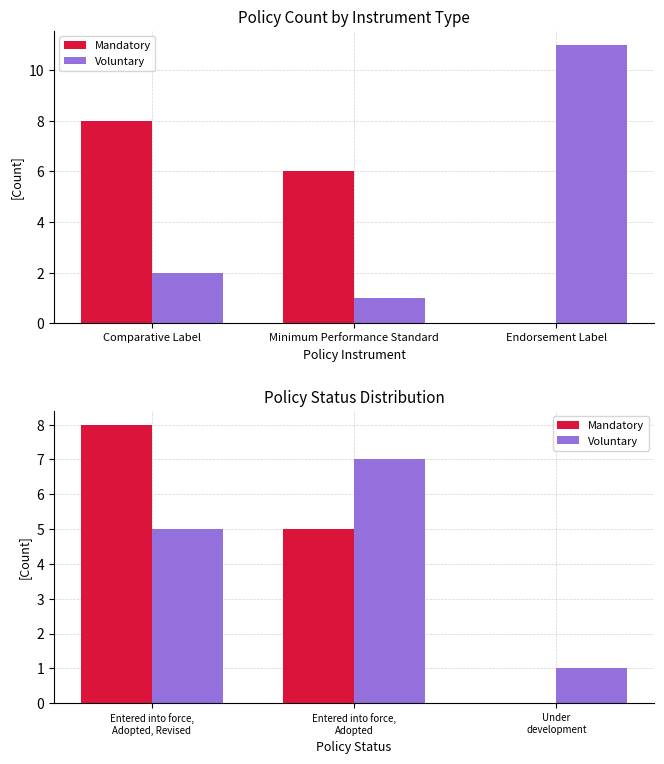

What position from the right is Entered into force, Adopted, Revised?

3